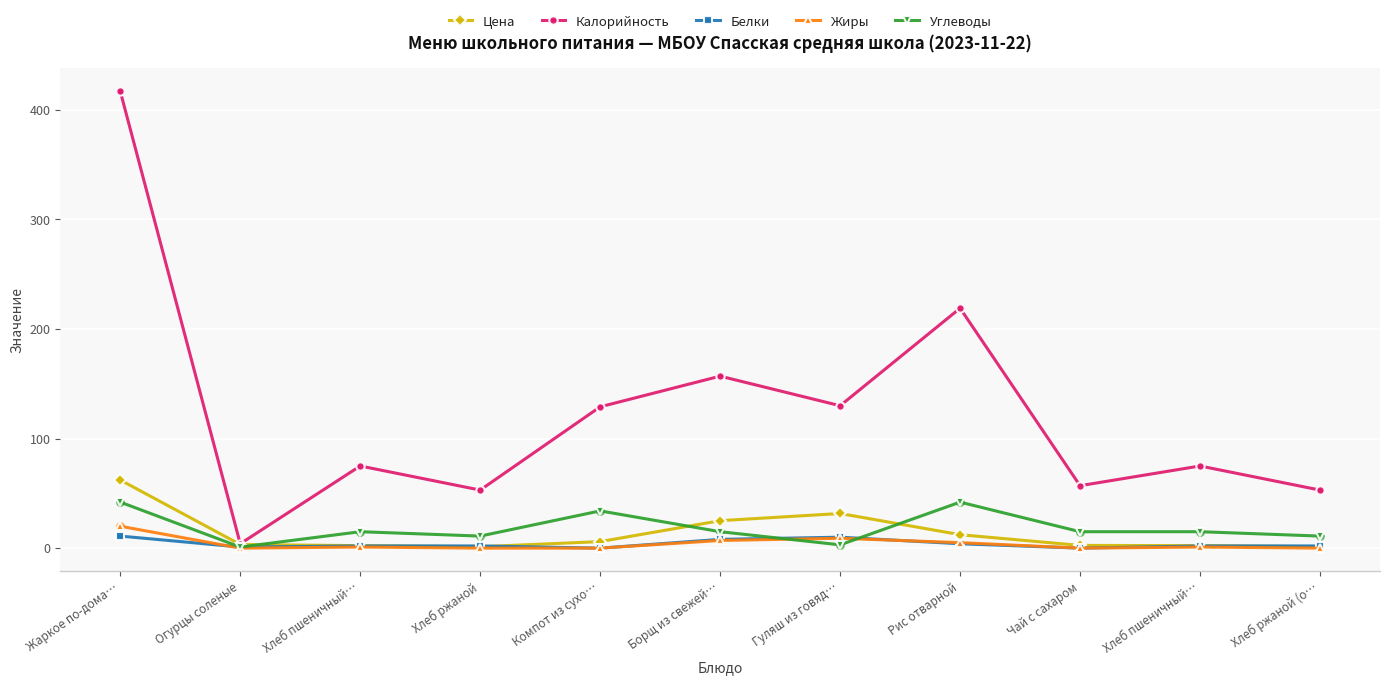

Is this an area chart (filled region under the line)?

No